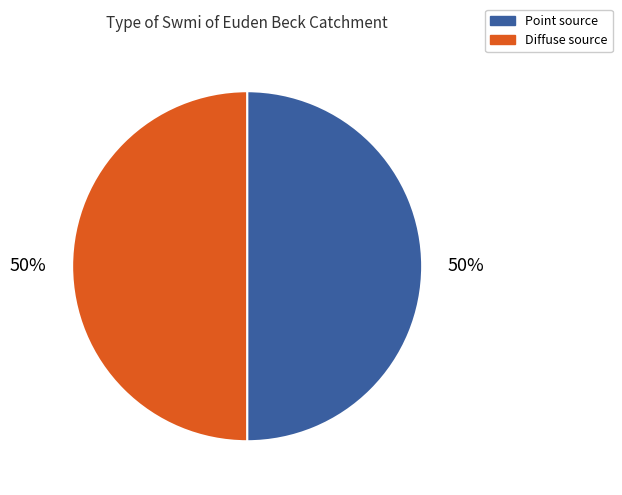

What is the ratio of the value at Point source to the value at Diffuse source?

1.0